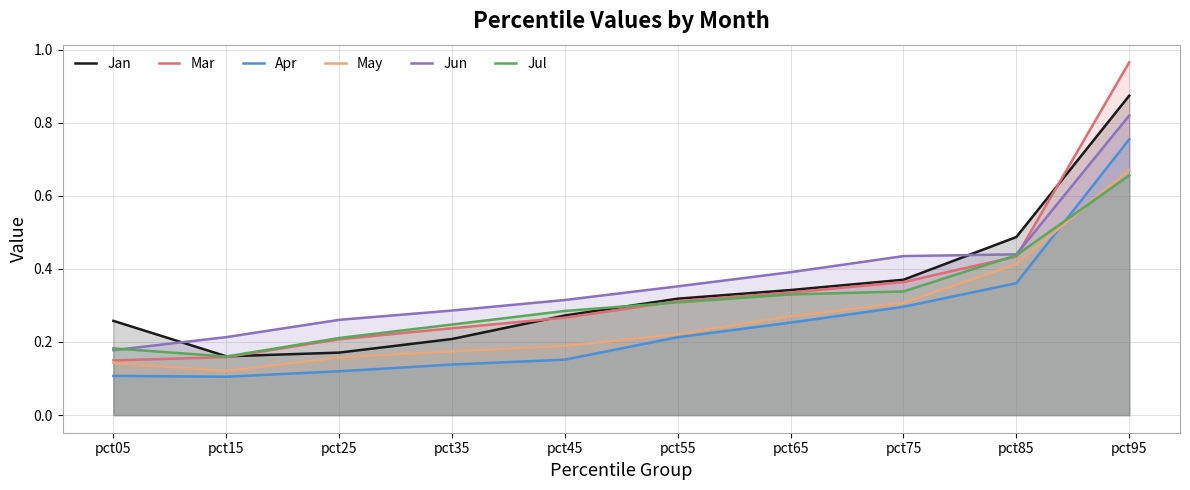

Reading left to right, what are all the values shown in this chart?

Jan: 0.3	0.2	0.2	0.2	0.3	0.3	0.3	0.4	0.5	0.9
Mar: 0.1	0.2	0.2	0.2	0.3	0.3	0.3	0.4	0.4	1.0
Apr: 0.1	0.1	0.1	0.1	0.2	0.2	0.3	0.3	0.4	0.8
May: 0.1	0.1	0.2	0.2	0.2	0.2	0.3	0.3	0.4	0.7
Jun: 0.2	0.2	0.3	0.3	0.3	0.4	0.4	0.4	0.4	0.8
Jul: 0.2	0.2	0.2	0.2	0.3	0.3	0.3	0.3	0.4	0.7